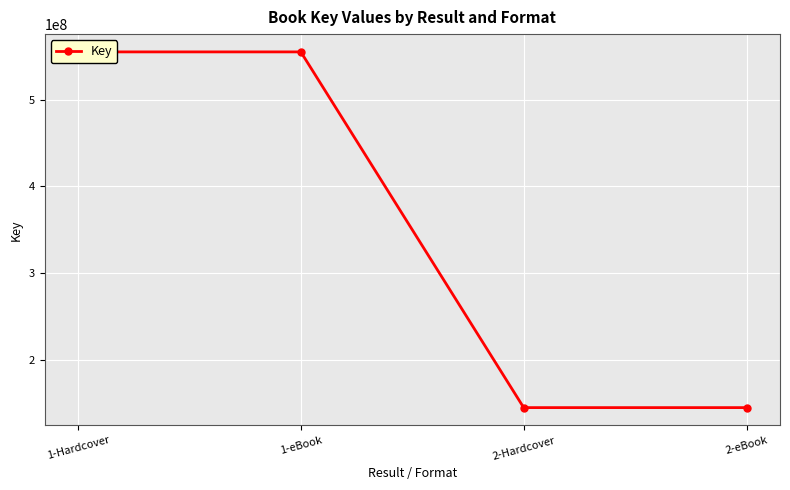

List the labels in order of value, largest first.

1-Hardcover, 1-eBook, 2-Hardcover, 2-eBook